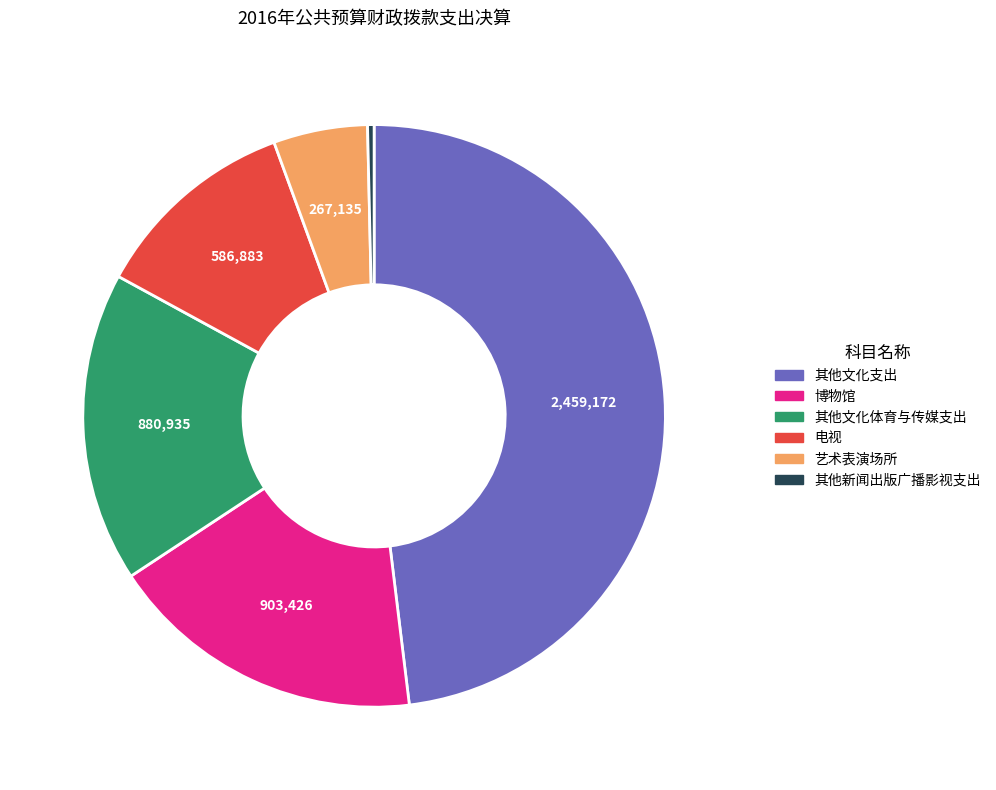

Is there any slice that represents more than half of the pie?

No